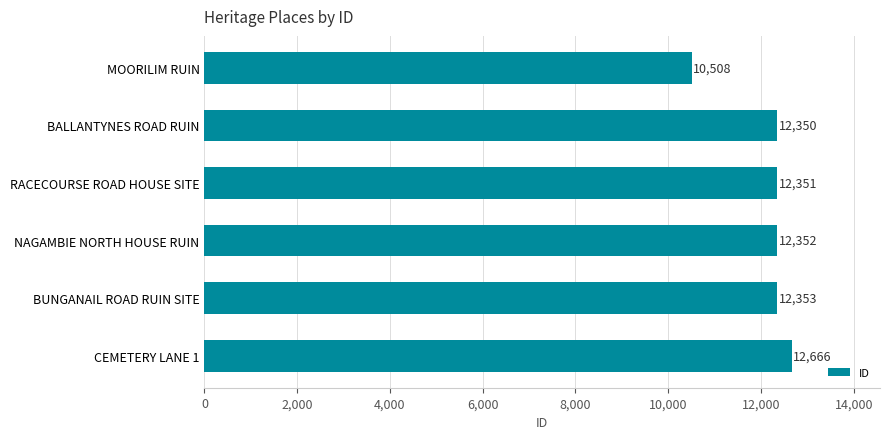

List the labels in order of value, smallest first.

MOORILIM RUIN, BALLANTYNES ROAD RUIN, RACECOURSE ROAD HOUSE SITE, NAGAMBIE NORTH HOUSE RUIN, BUNGANAIL ROAD RUIN SITE, CEMETERY LANE 1